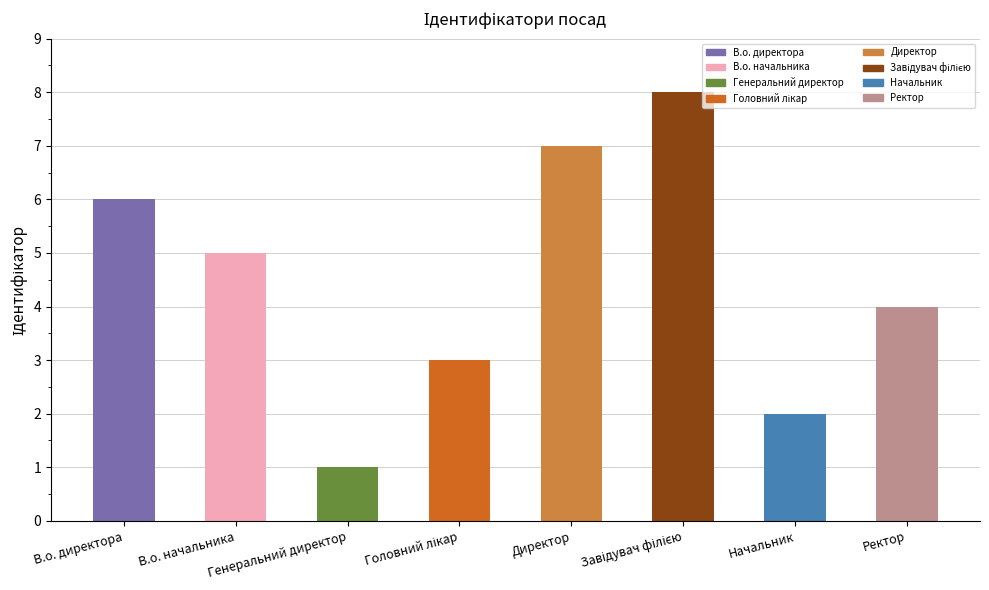

What value does the data have at В.о. директора?

6